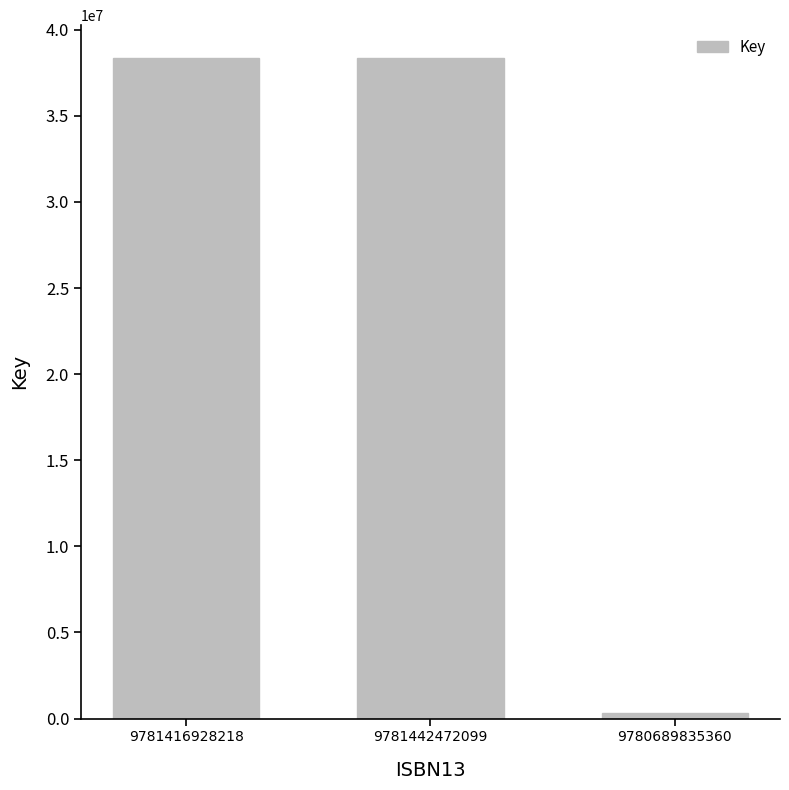

What is the value of the 2nd bar from the left?

38346627